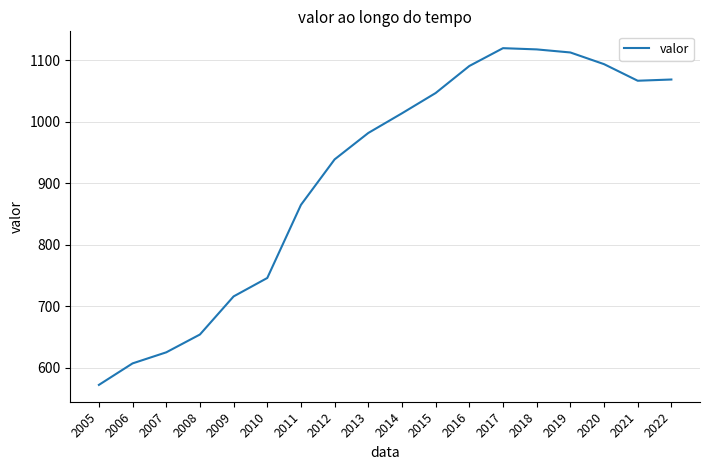

Does the chart display data point markers on the line(s)?

No